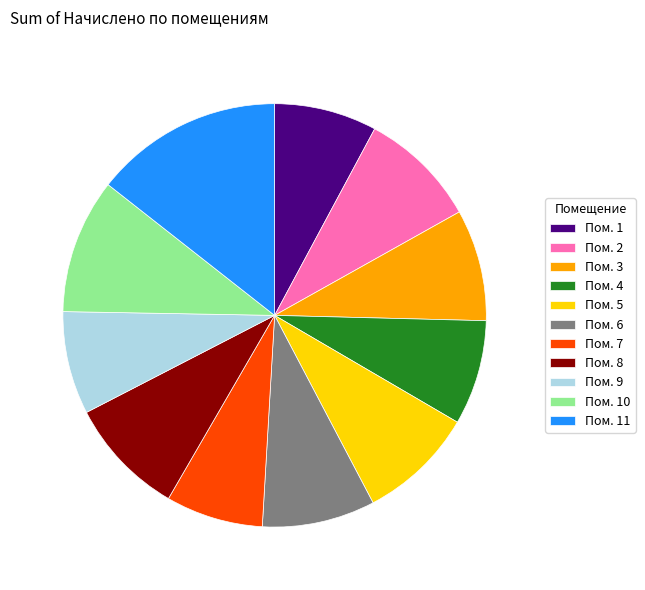

Is the sum of Пом. 2 and Пом. 4 greater than half?

No